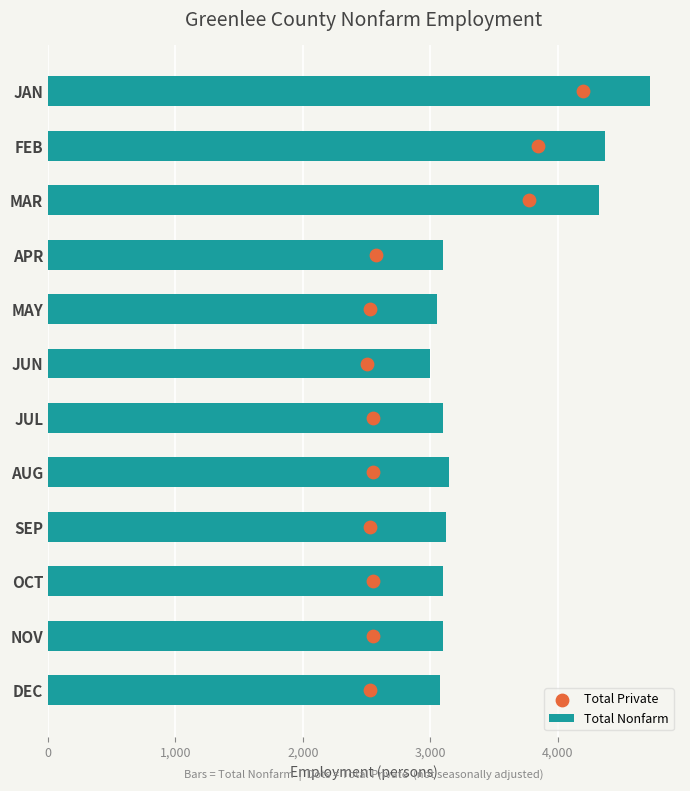

Which series has the widest spread of Y values?

Total Nonfarm